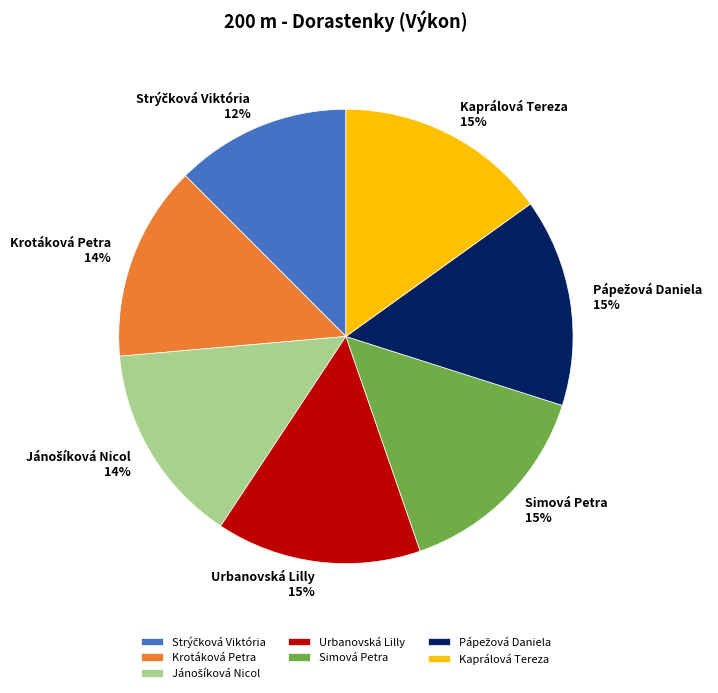

To the nearest percent, what is the difference between the largest and smallest slice percentages?

3%